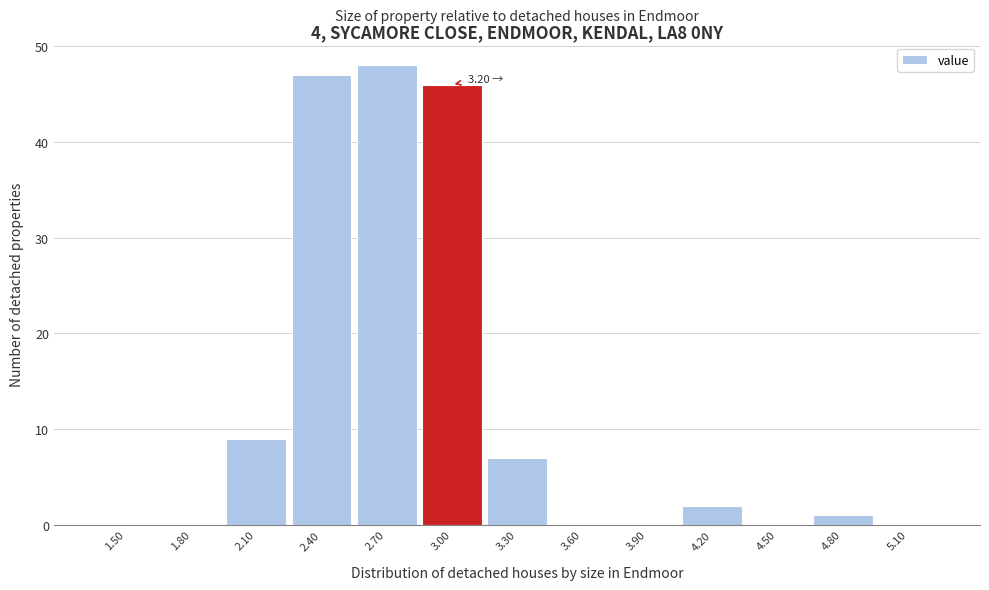

Which has a higher value, 4.20 or 3.90?

4.20